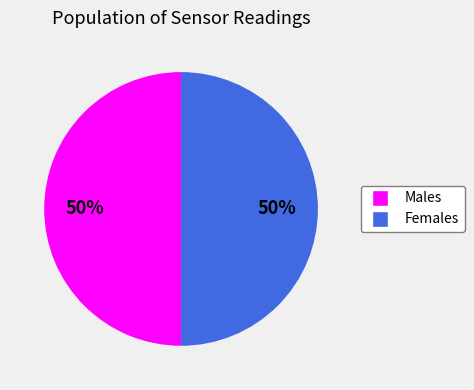

To the nearest percent, what is the average slice percentage?

50%